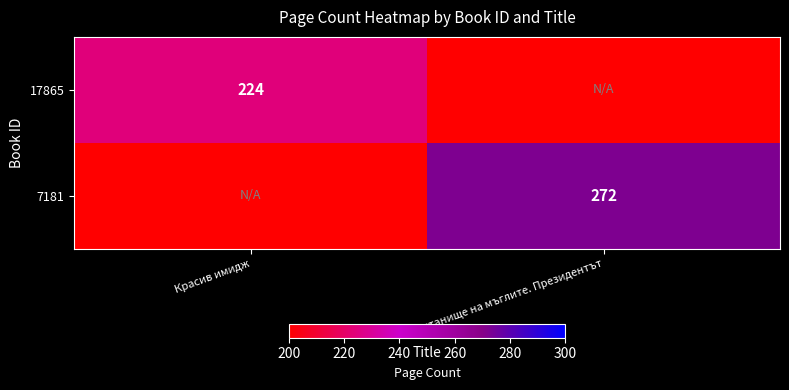

What is the total value across all series at Красив имидж?

224